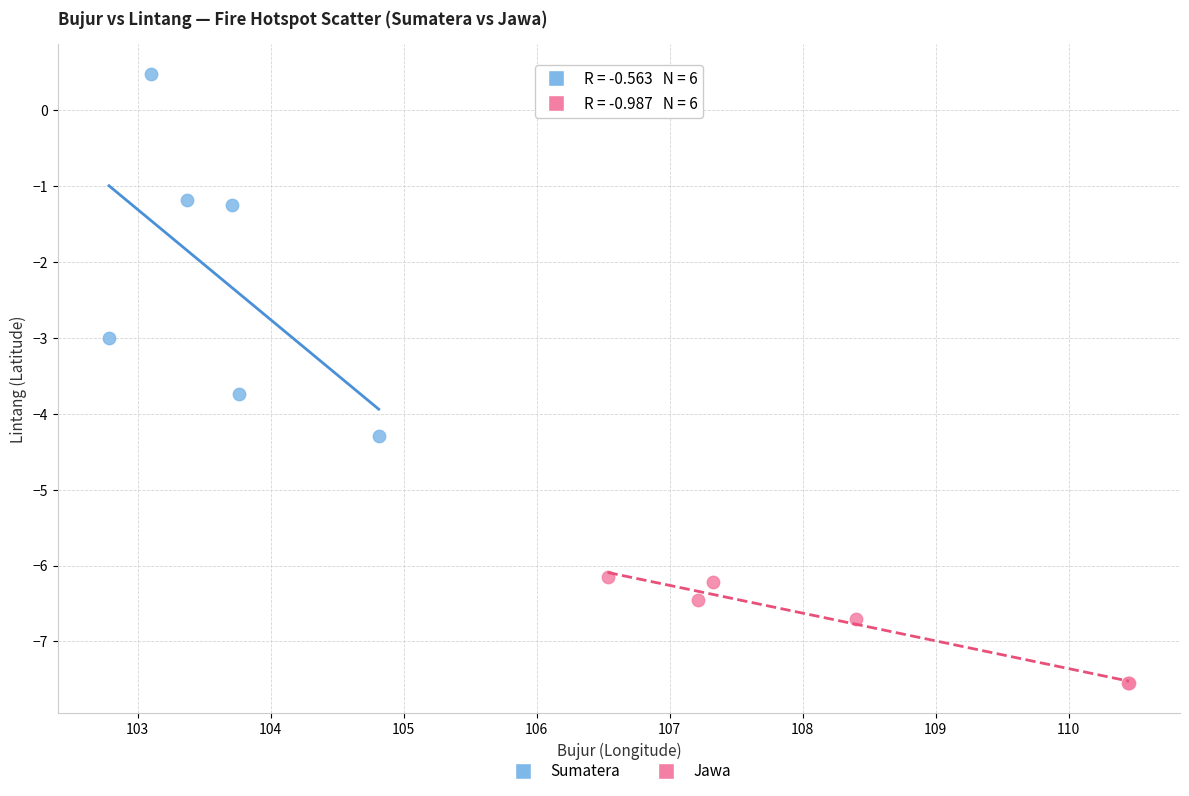

Which series contains the lowest Y value?

Jawa